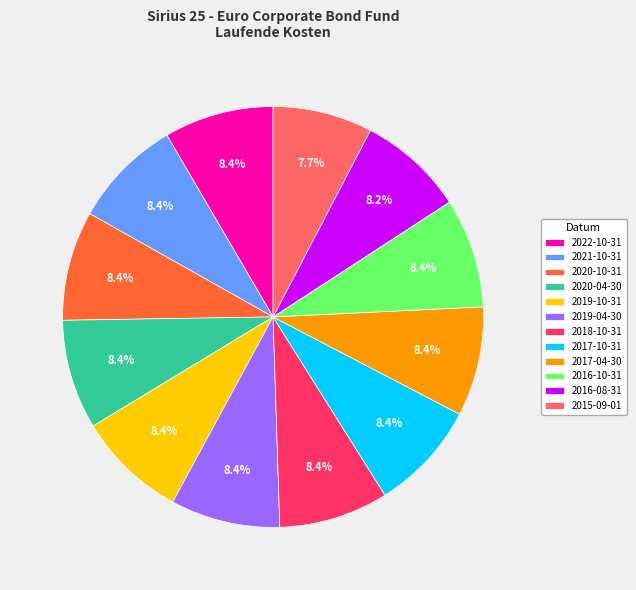

Is the sum of 2019-10-31 and 2015-09-01 greater than half?

No